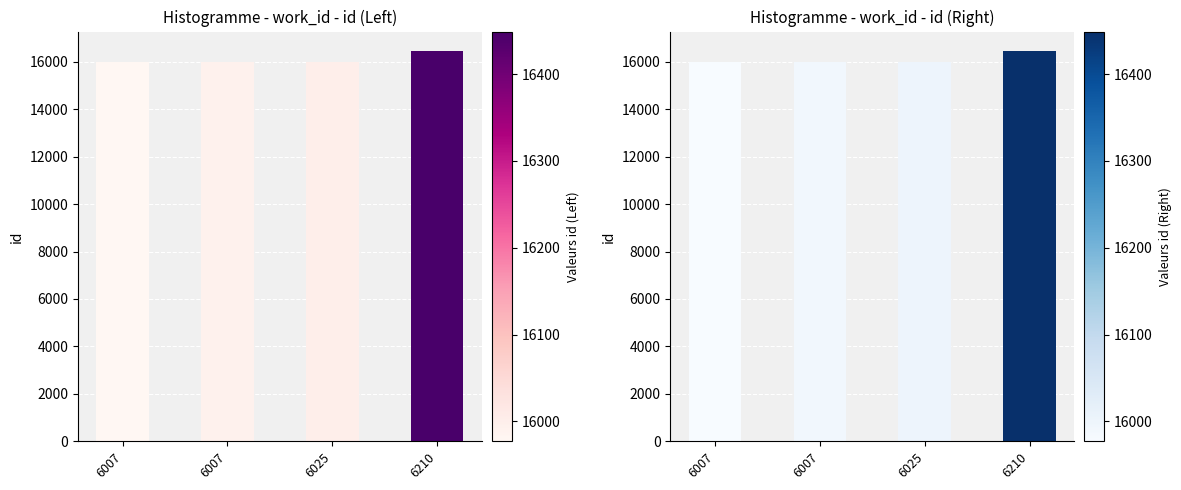

What is the ratio of the value at 6007 to the value at 6025?

1.0